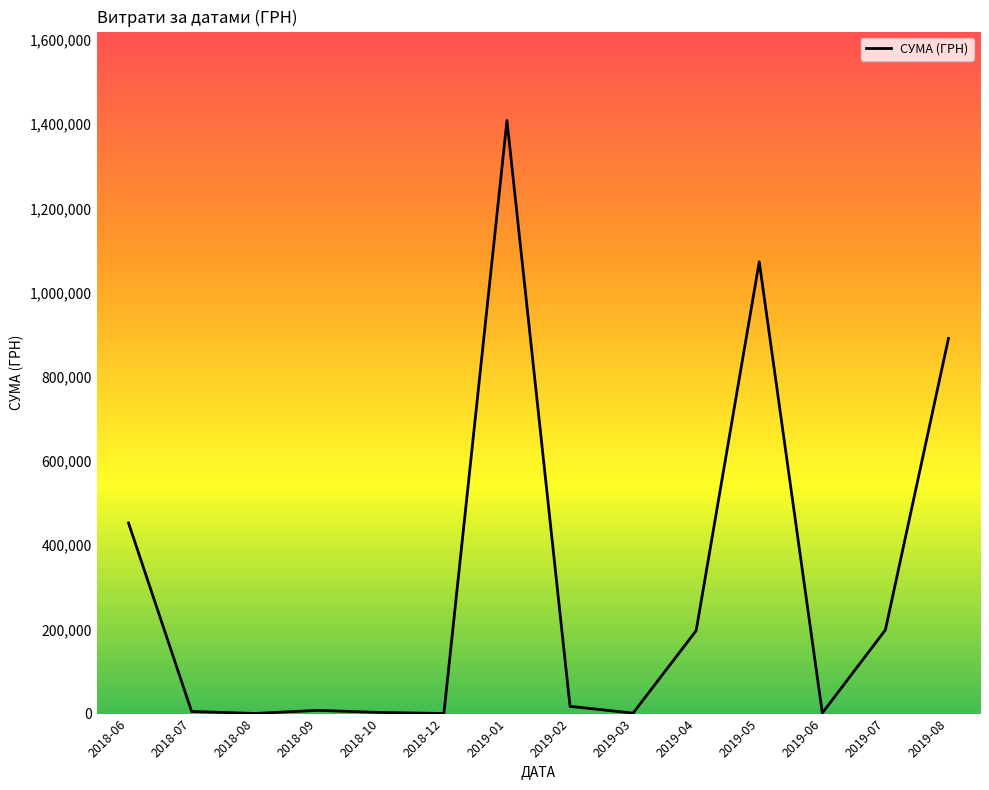

The value at 2018-06 is 216877.0. True or false?

False